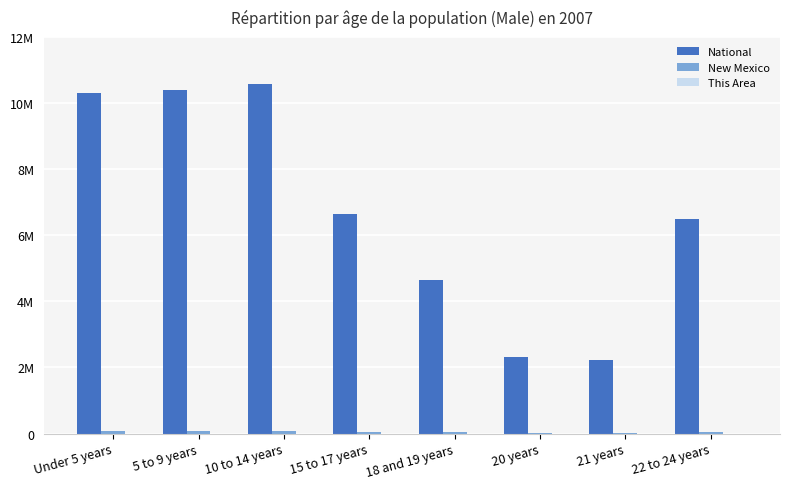

Which has a higher value, 20 years or 22 to 24 years?

22 to 24 years